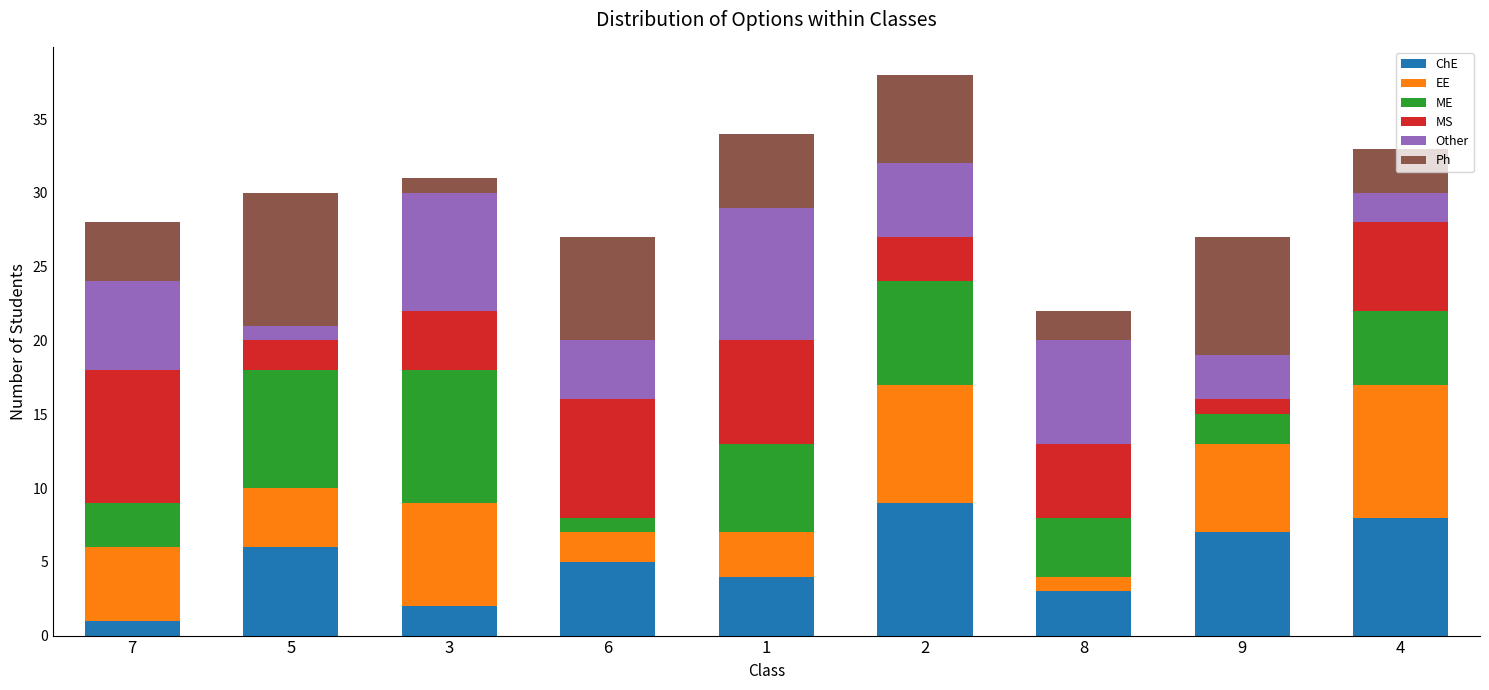

Is it true that ChE equals 7 at 9?

True